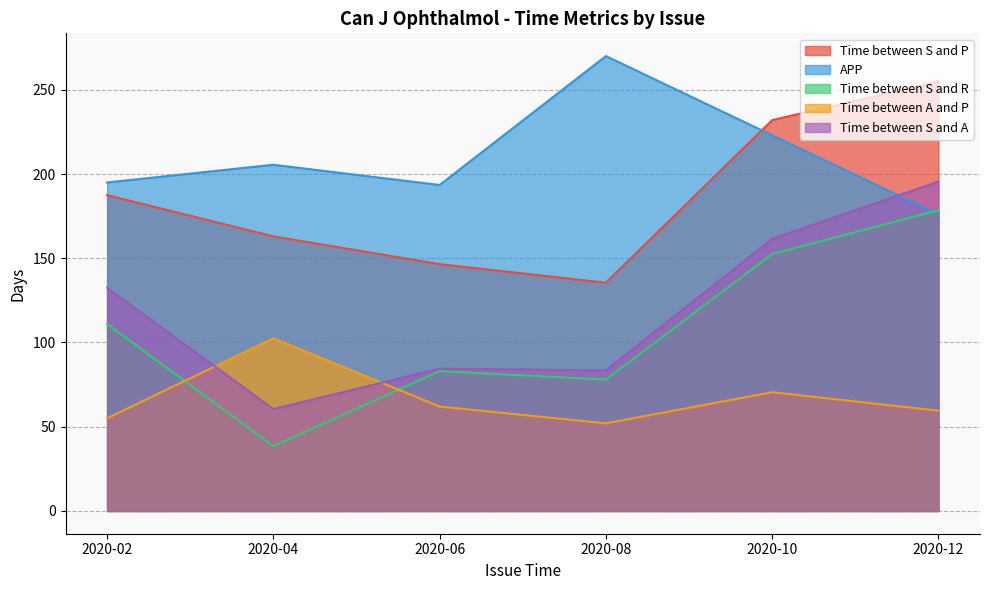

What value does the Time between S and R series have at 2020-06?

83.0